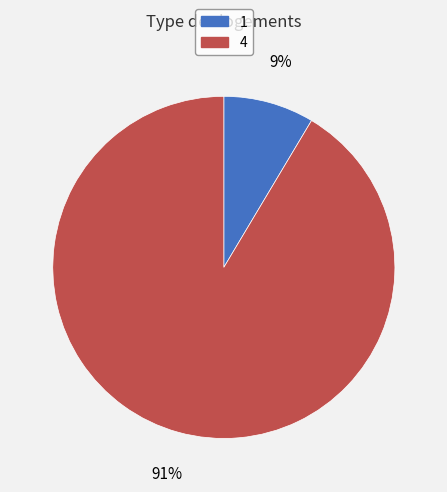

Rank the categories by value from lowest to highest.

1, 4